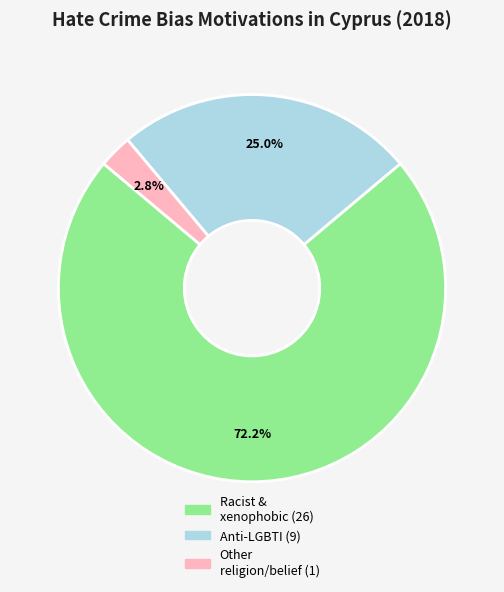

To the nearest percent, what is the difference between the largest and smallest slice percentages?

69%